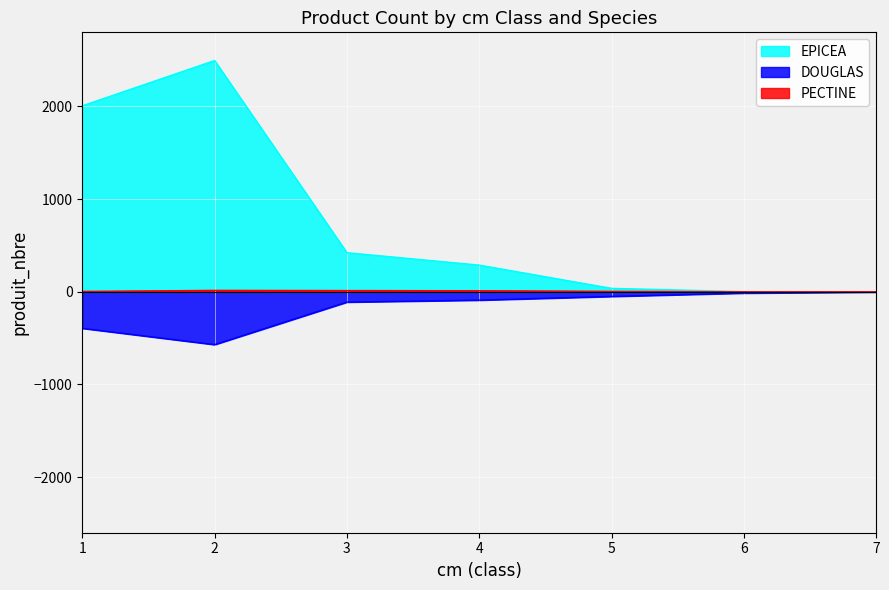

What is the difference between the maximum and minimum values in the PECTINE series?

15.5